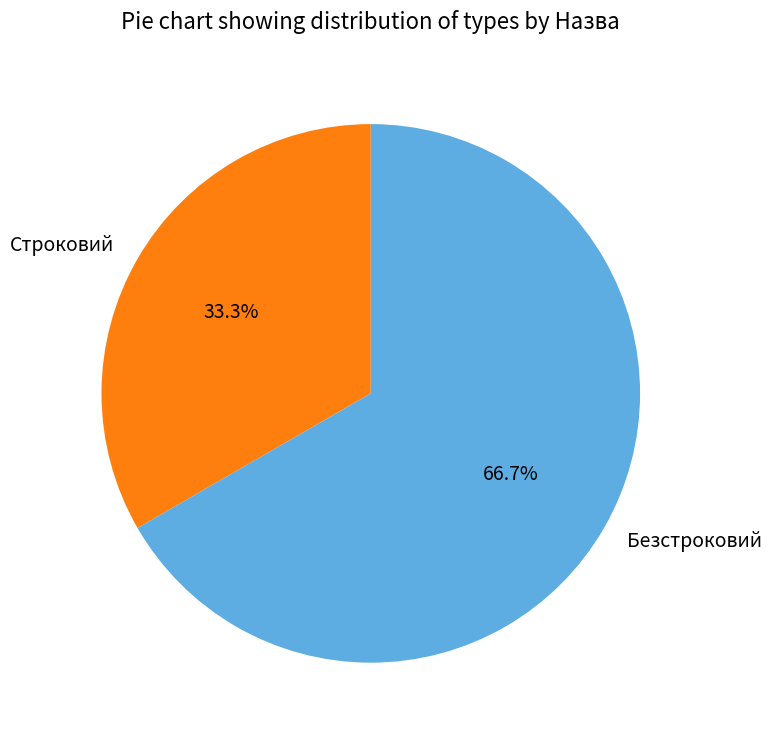

Count the number of slices in the pie.

2